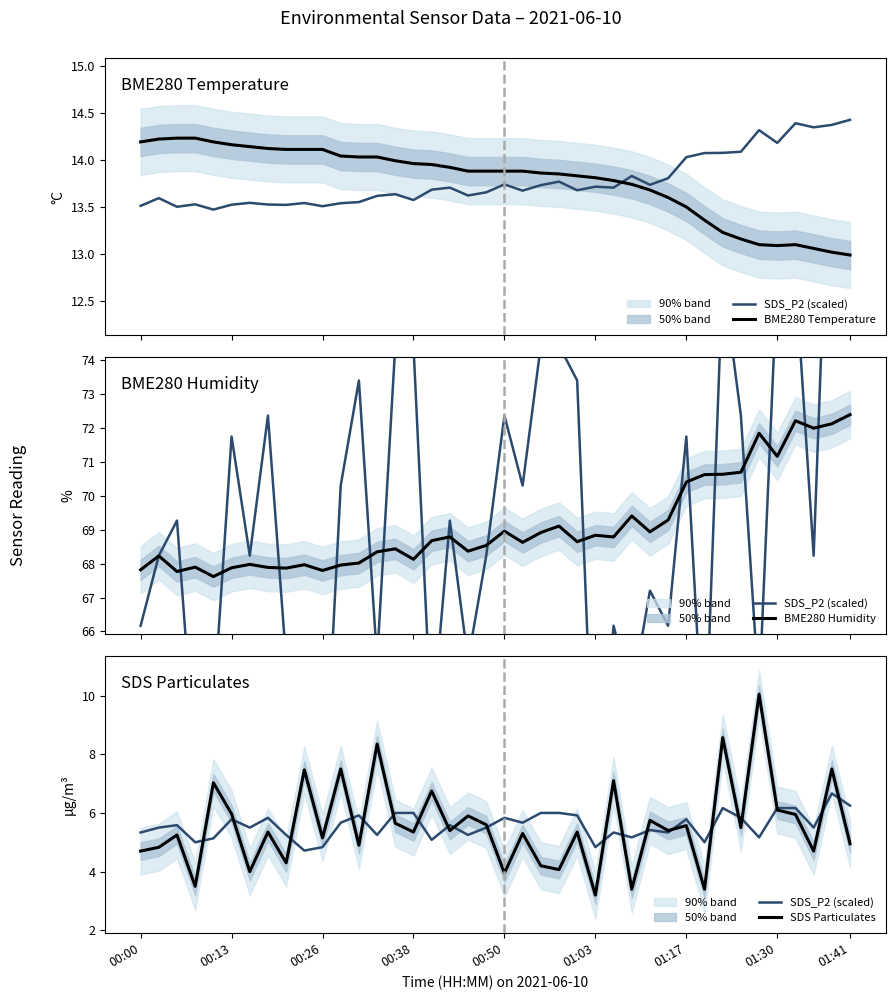

What is the difference between the BME280 Humidity values at 35 and 23?

2.1